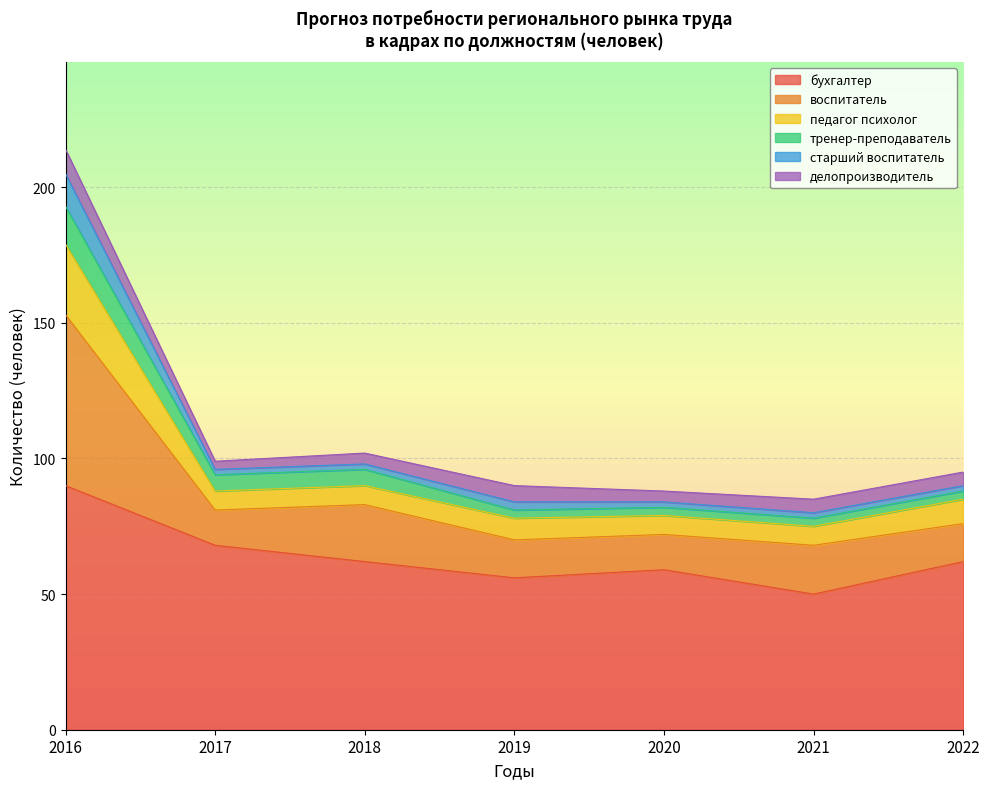

At which category is the sum across all series the highest?

2016